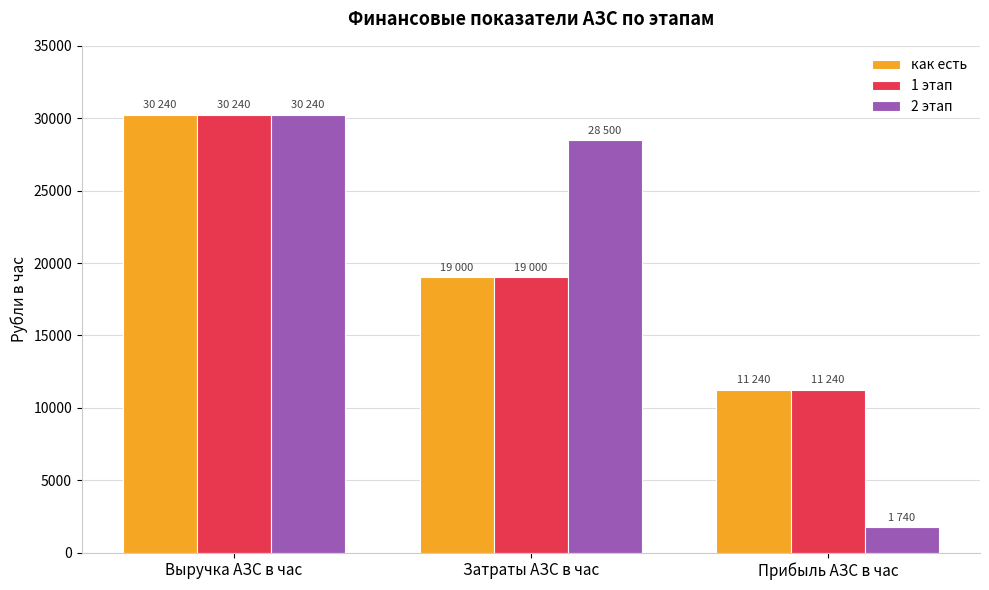

How many bars are there in each group?

3